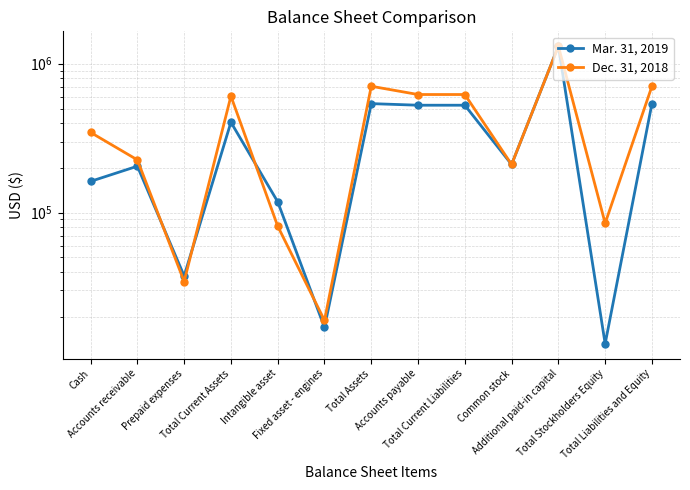

Where is the first local minimum for Dec. 31, 2018?

Prepaid expenses